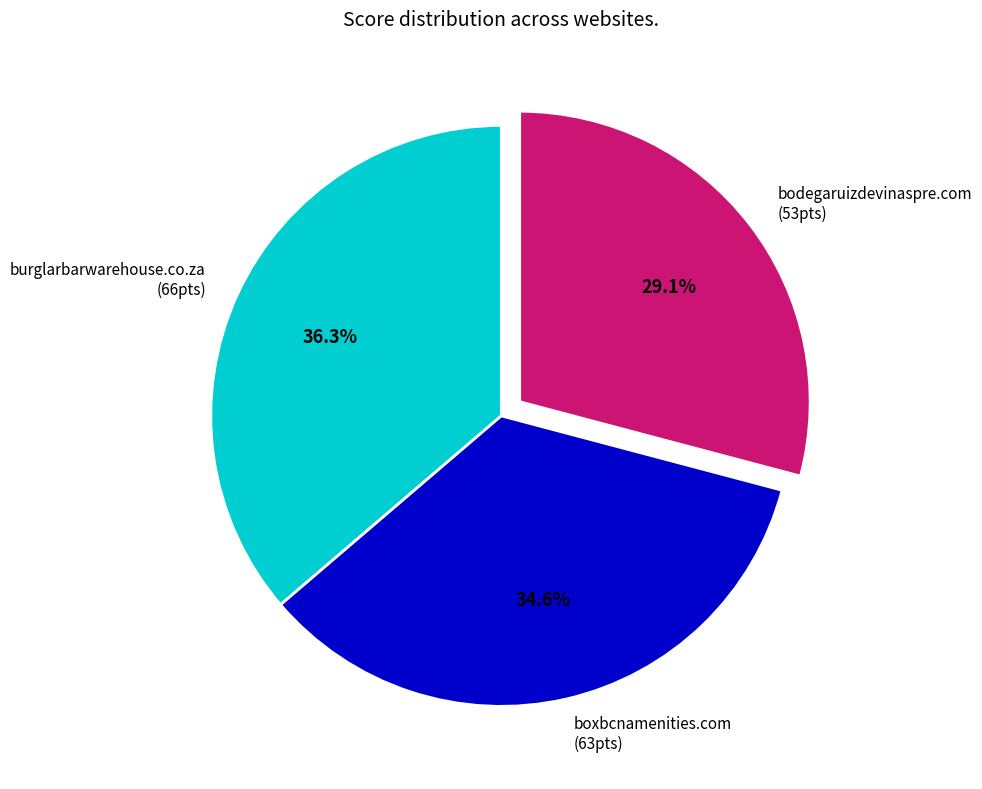

Does bodegaruizdevinaspre.com account for over 50% of the chart?

No